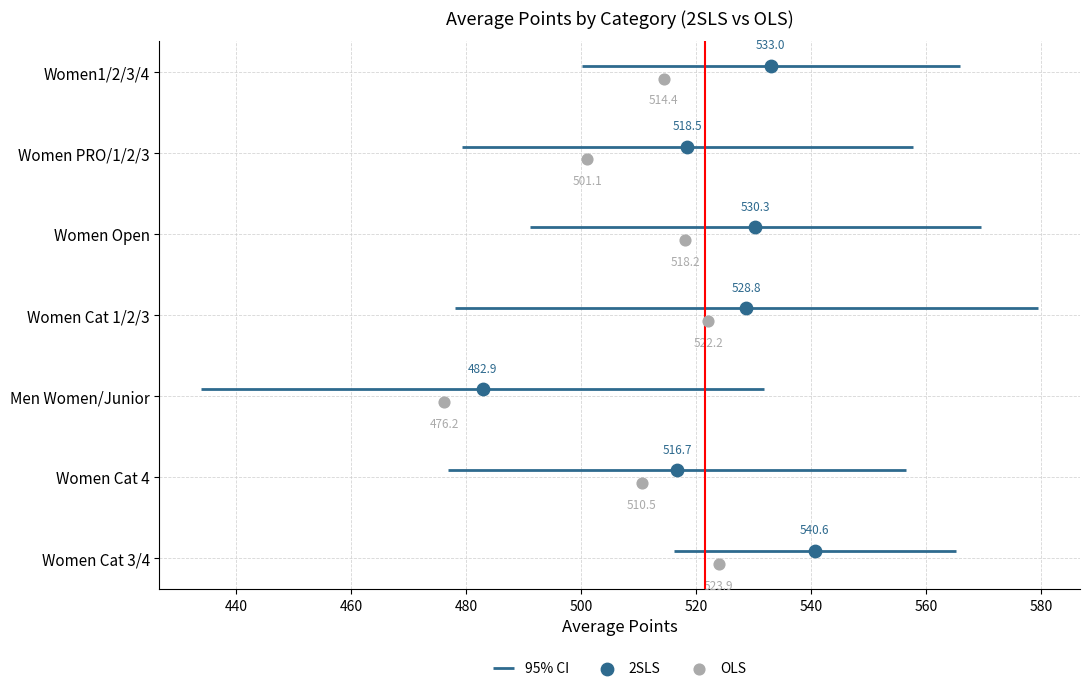

Which series contains the highest Y value?

2SLS